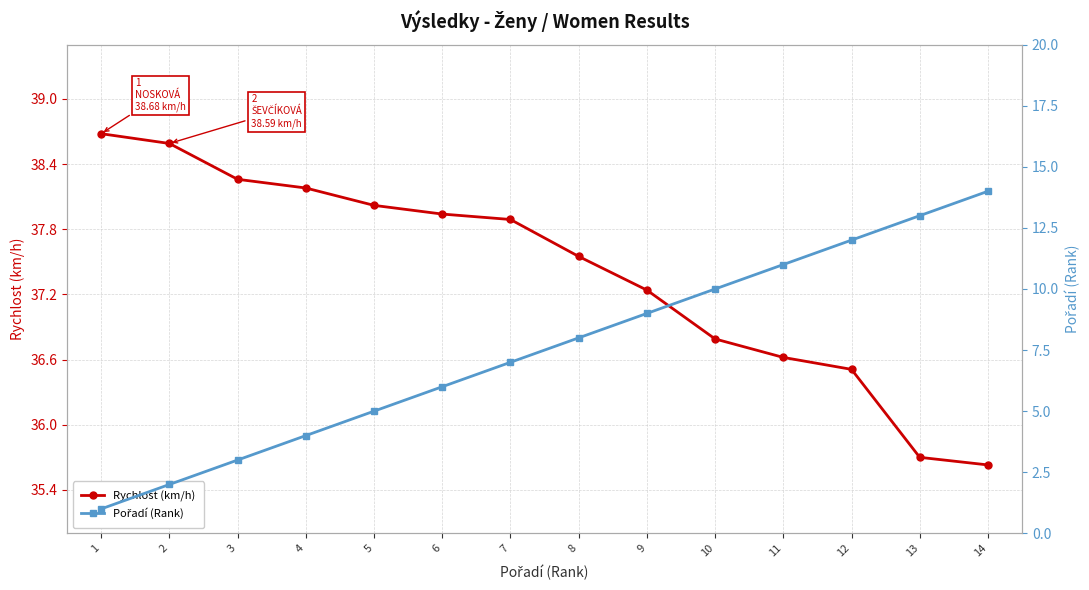

How many values in the Rychlost (km/h) series are below 37?

5